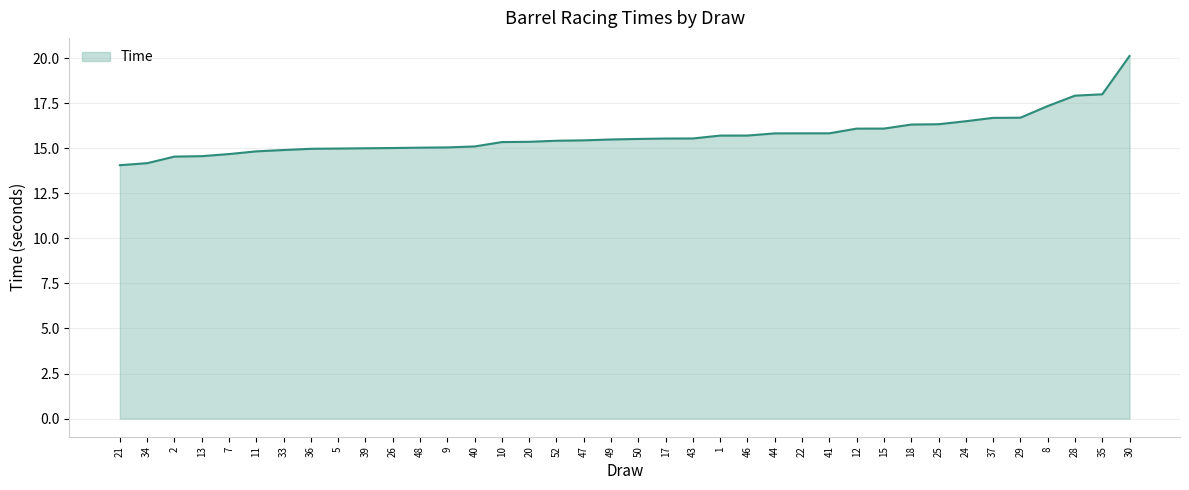

What is the maximum value shown in the chart?

20.1